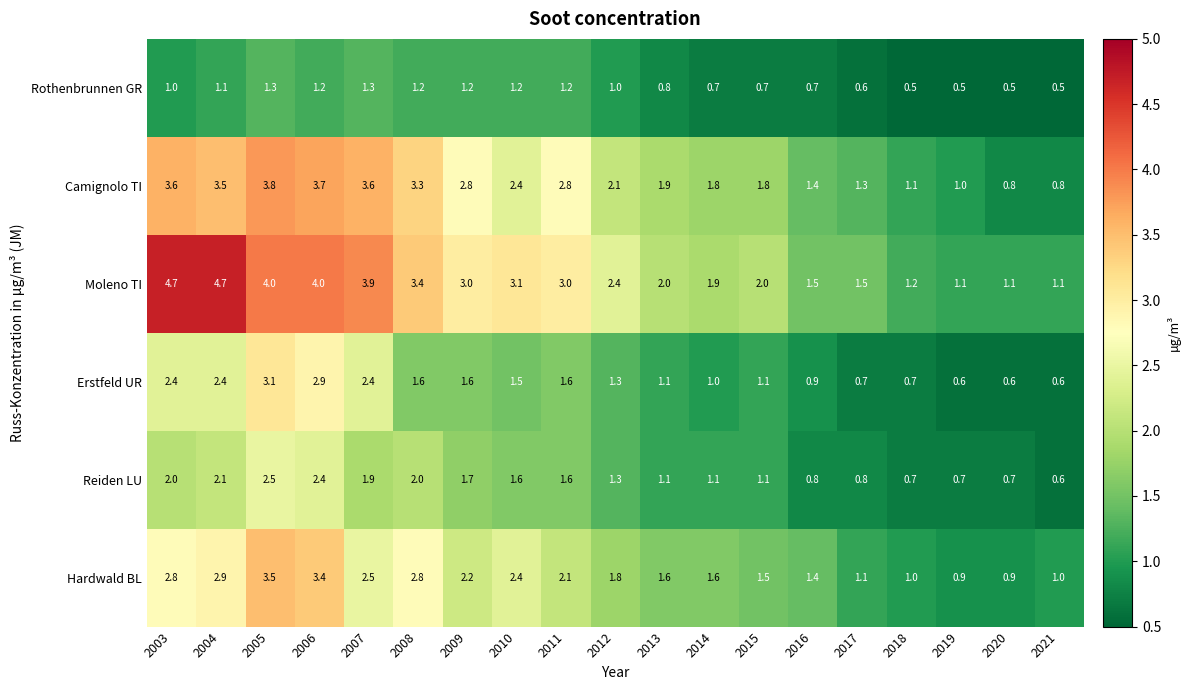

List the series in order of their peak value, lowest first.

Rothenbrunnen GR, Reiden LU, Erstfeld UR, Hardwald BL, Camignolo TI, Moleno TI